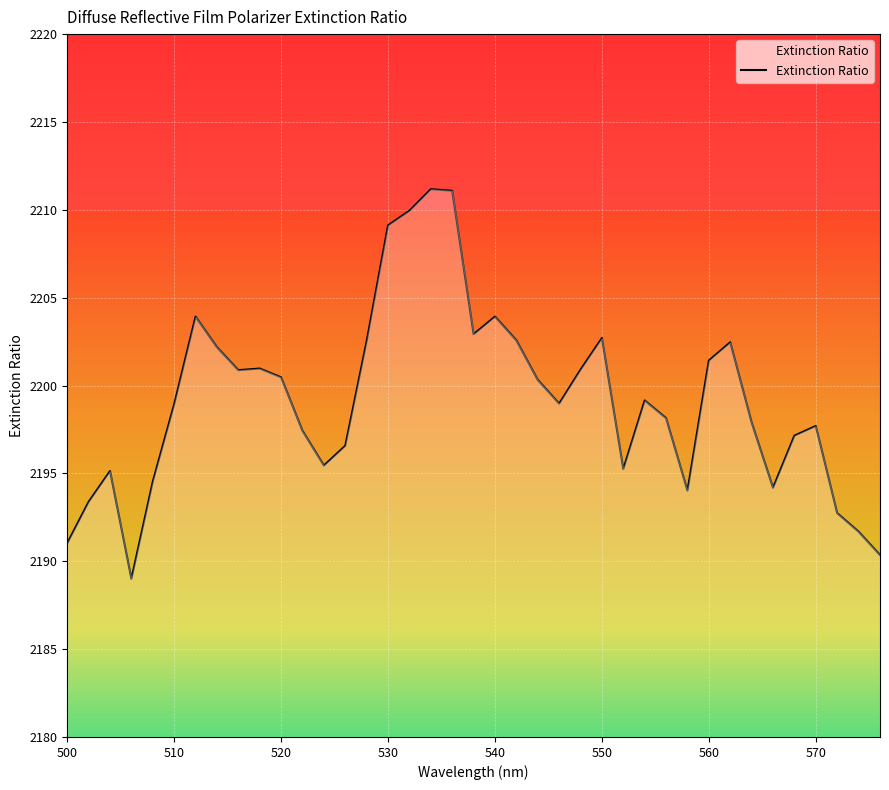

What is the minimum value shown in the chart?

2189.0